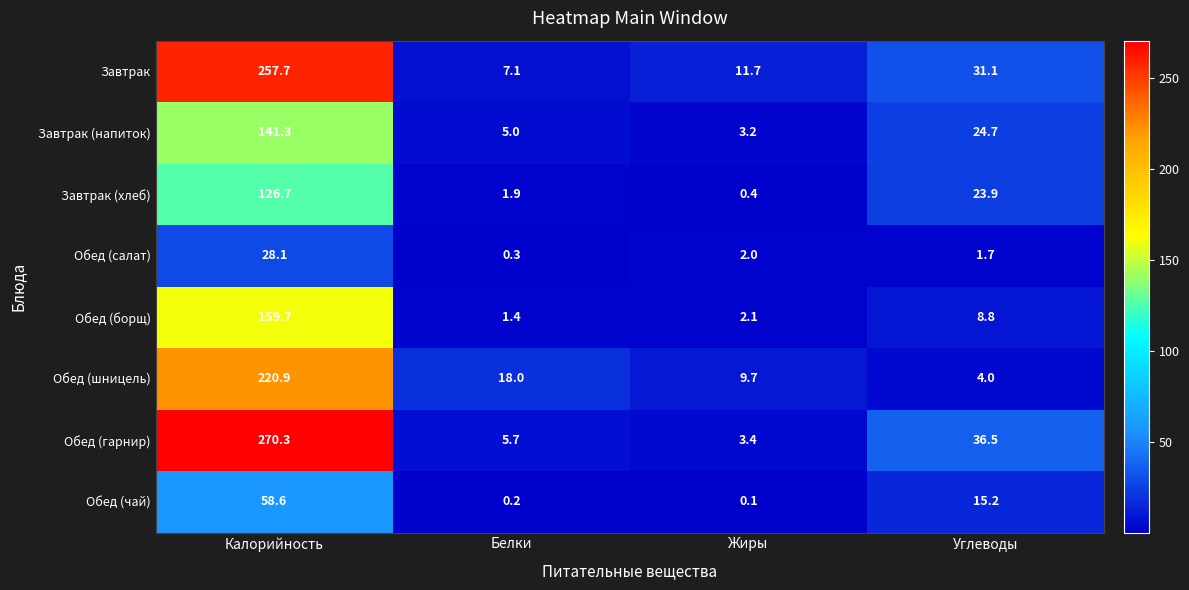

Count the number of data series in this chart.

8